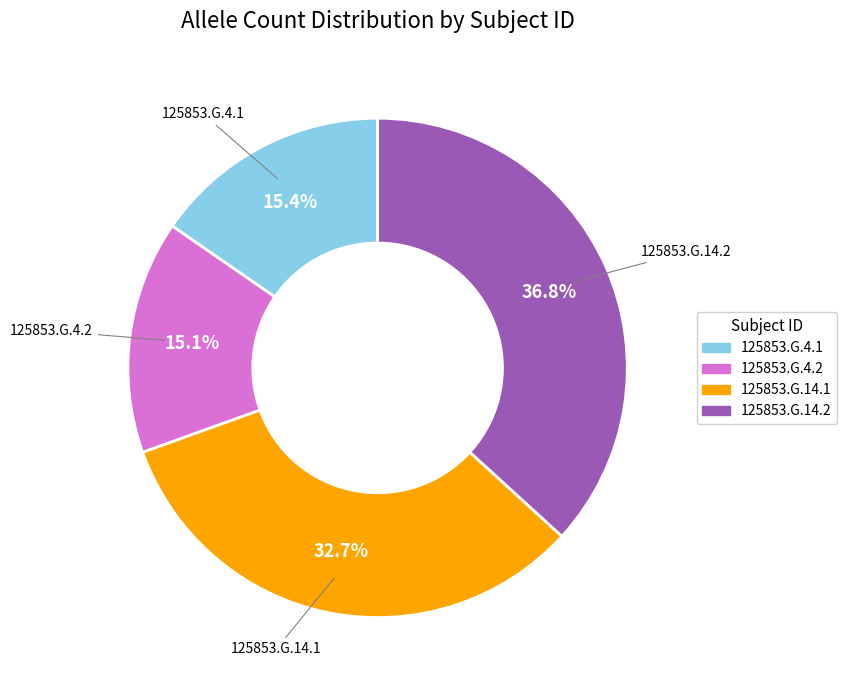

What percentage is NOT represented by 125853.G.14.1?

67.3%